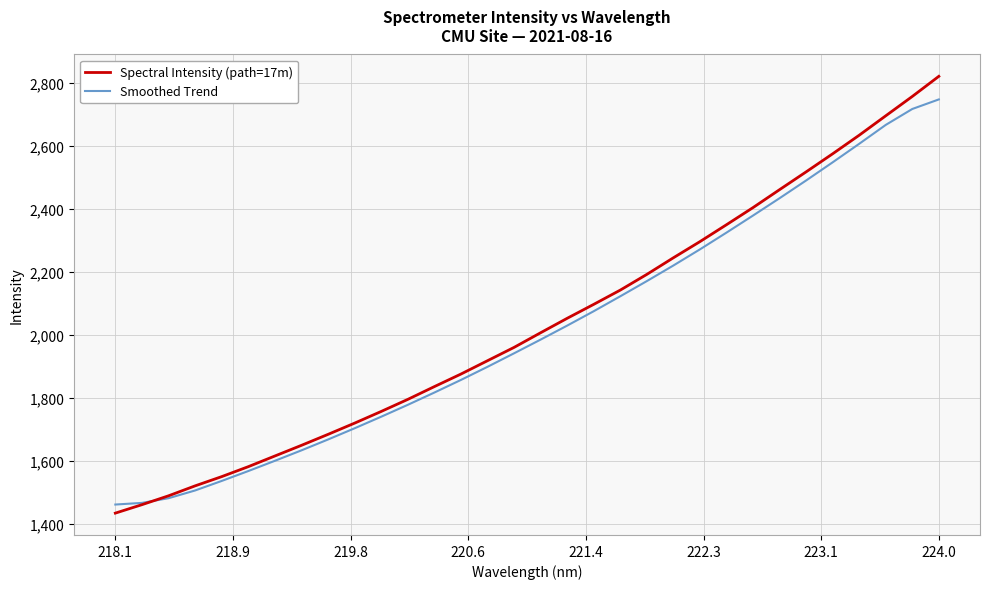

List the series in order of their peak value, lowest first.

Smoothed Trend, Spectral Intensity (path=17m)